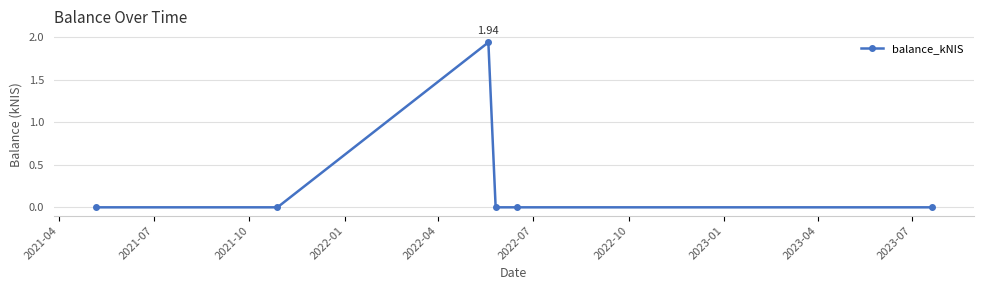

True or false: the data has more than 0 interior local peaks.

True